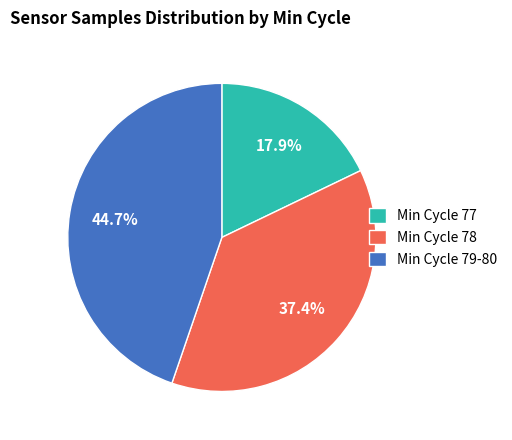

Which slice is the smallest?

Min Cycle 77